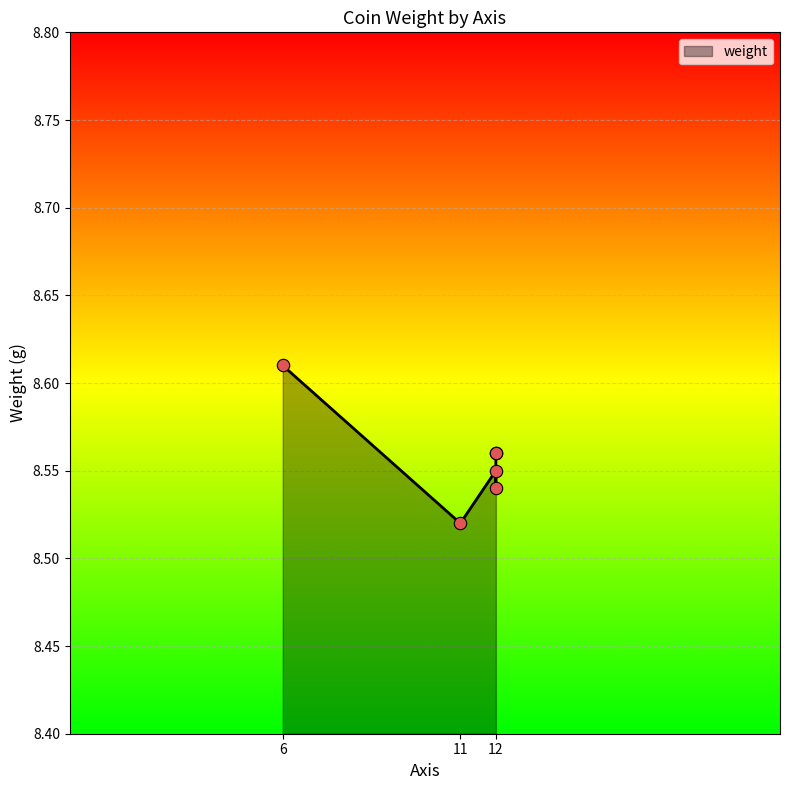

Between 12 and 12, which is larger?

12